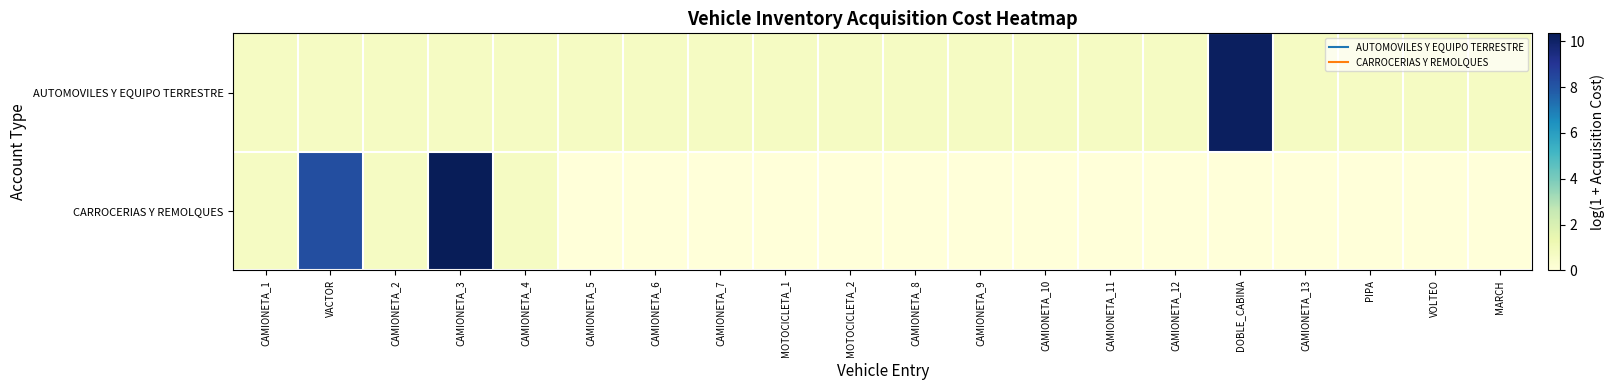

Which series has the widest spread of values?

CARROCERIAS Y REMOLQUES